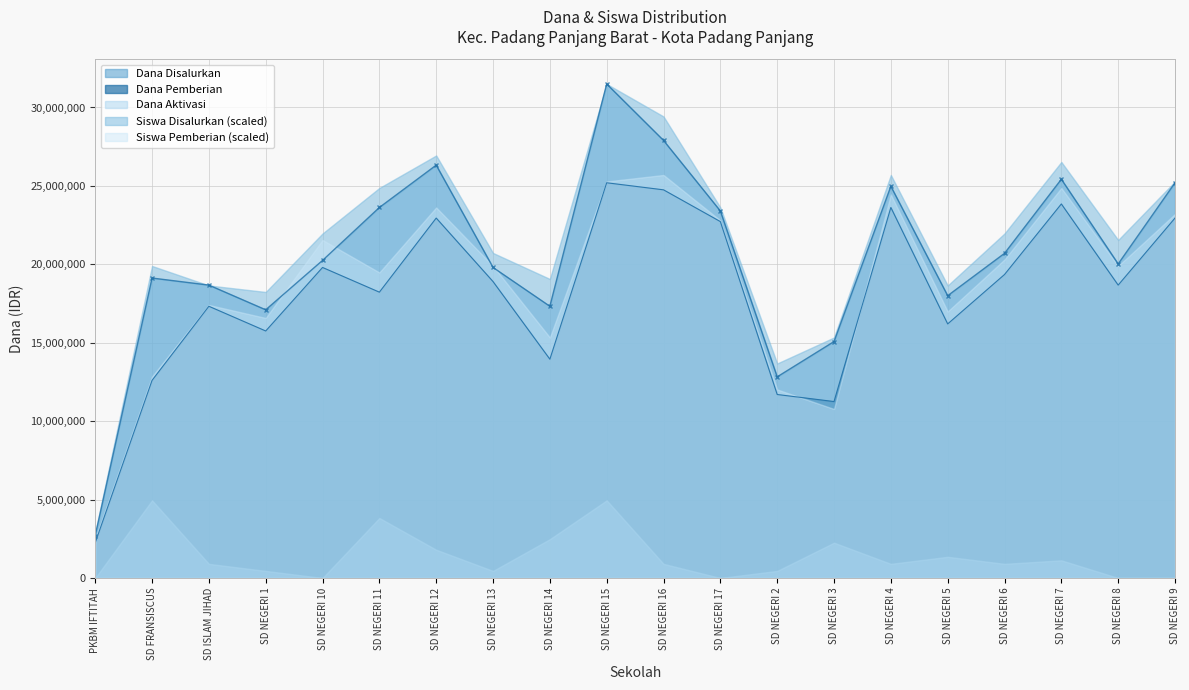

Where is Siswa Pemberian nearest to the value 34?

SD FRANSISCUS